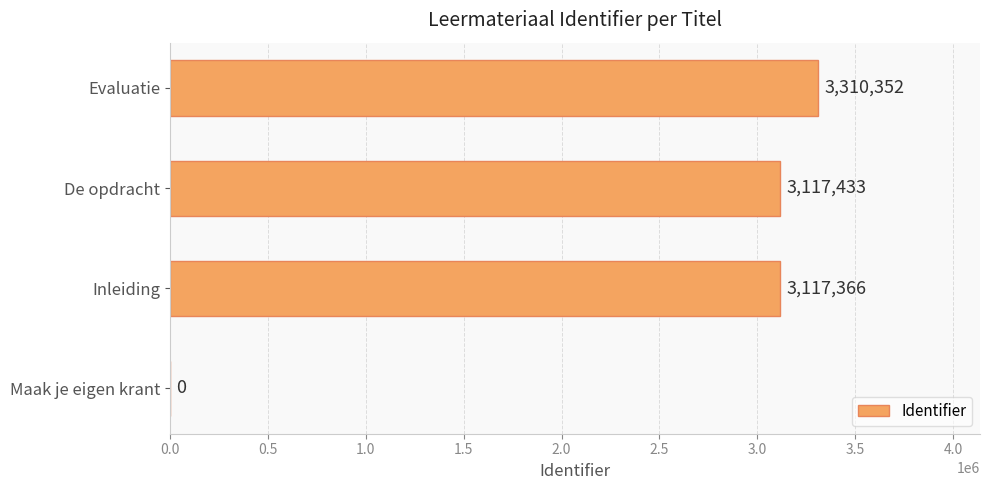

Reading bottom to top, extract all data points from this chart.

Maak je eigen krant=0	Inleiding=3117366	De opdracht=3117433	Evaluatie=3310352